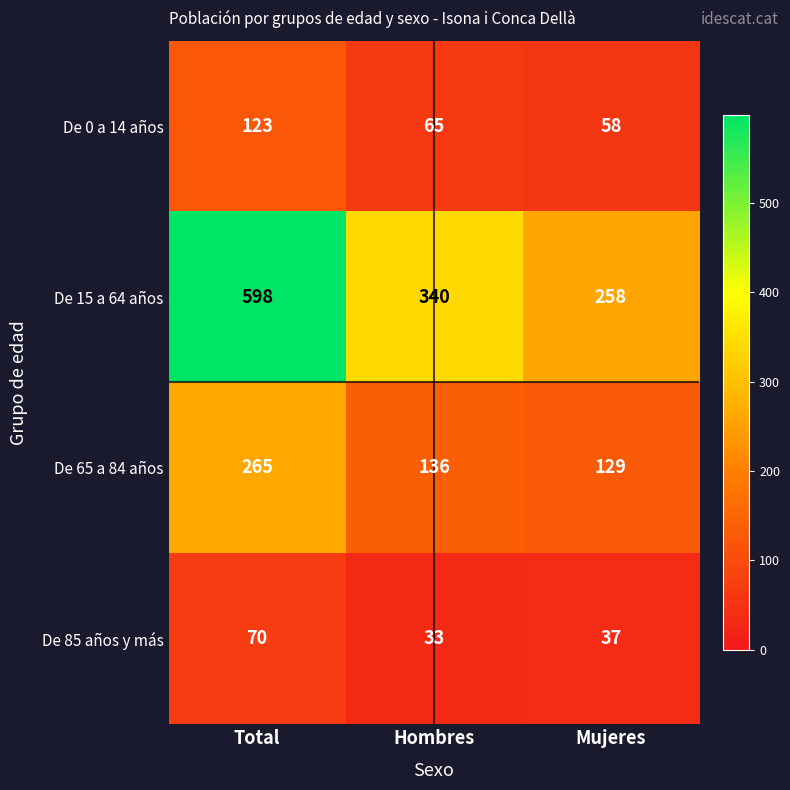

Between Hombres and Mujeres, which series saw the biggest shift?

De 15 a 64 años